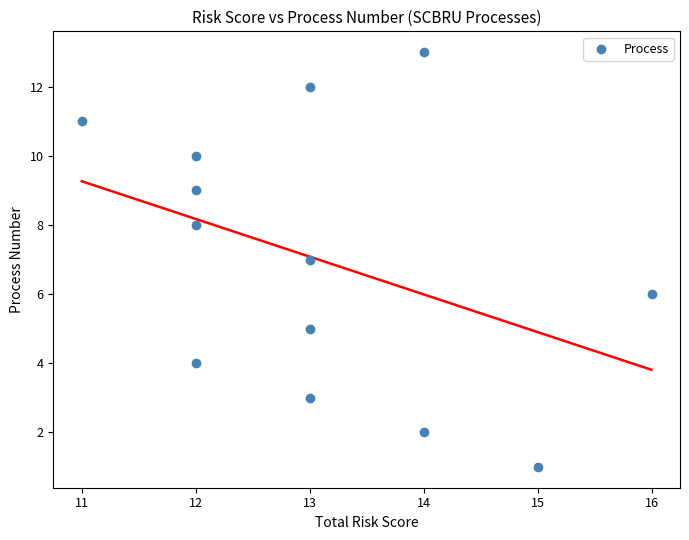

What is the range of X values (max minus min)?

5